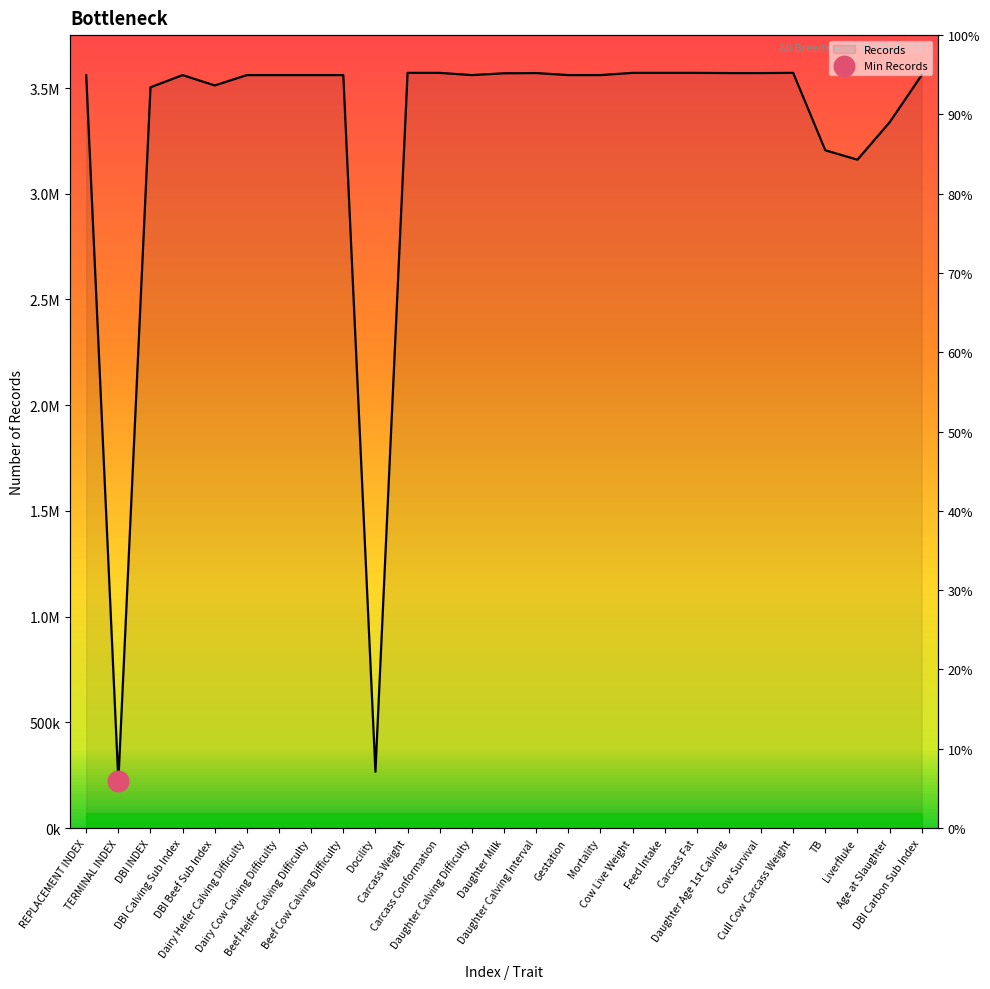

What is the ratio of the value at Cow Live Weight to the value at DBI Carbon Sub Index?

1.0